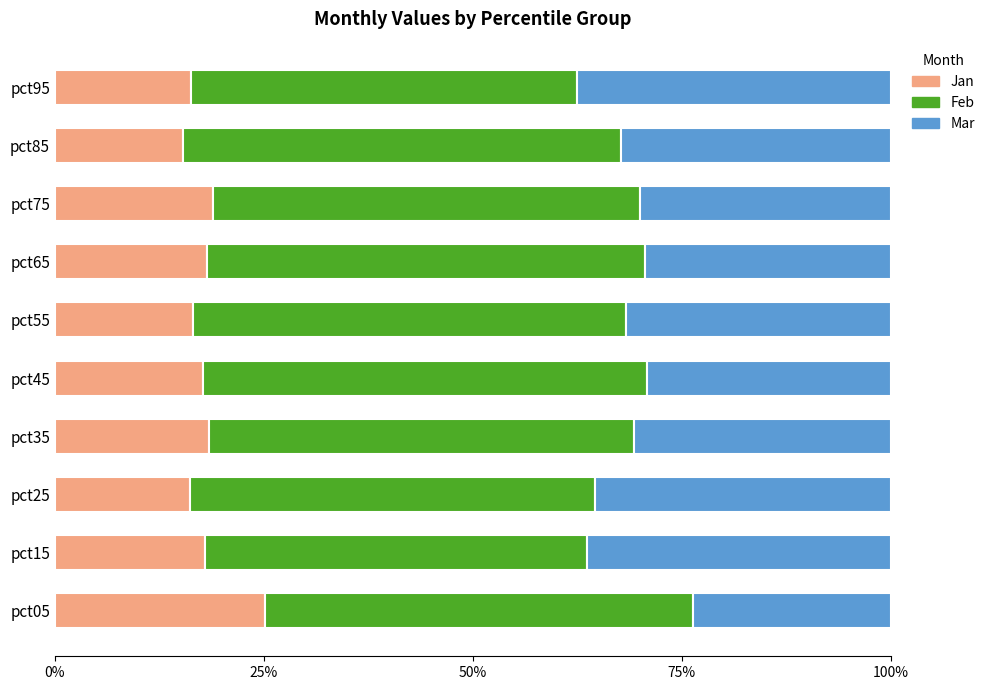

What is the total value across all series at pct05?

100.0